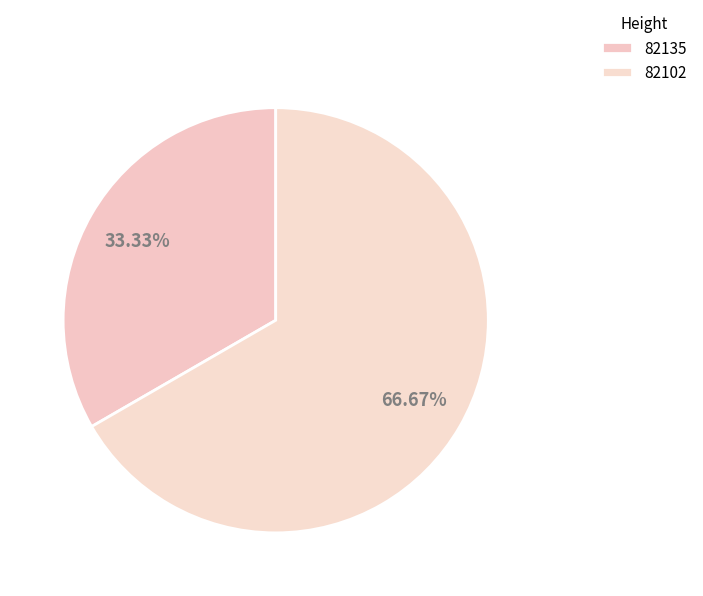

Rank the categories by value from highest to lowest.

82102, 82135